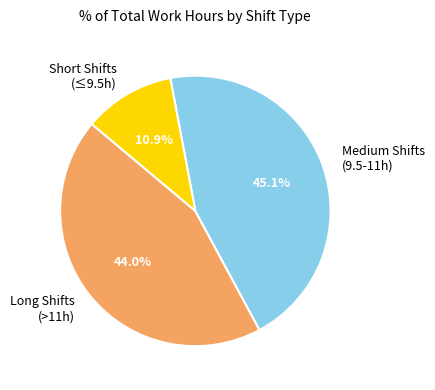

Does Short Shifts (≤9.5h) account for over 50% of the chart?

No